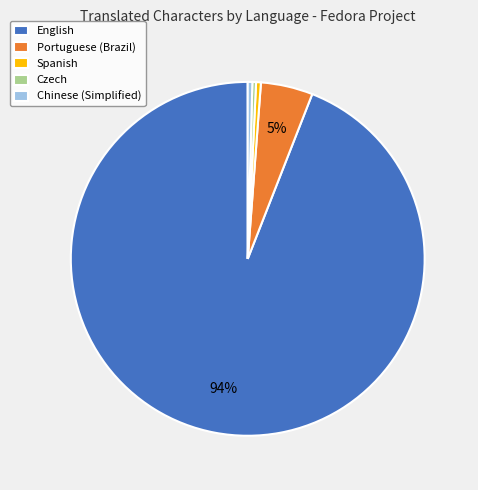

Count the number of slices in the pie.

5